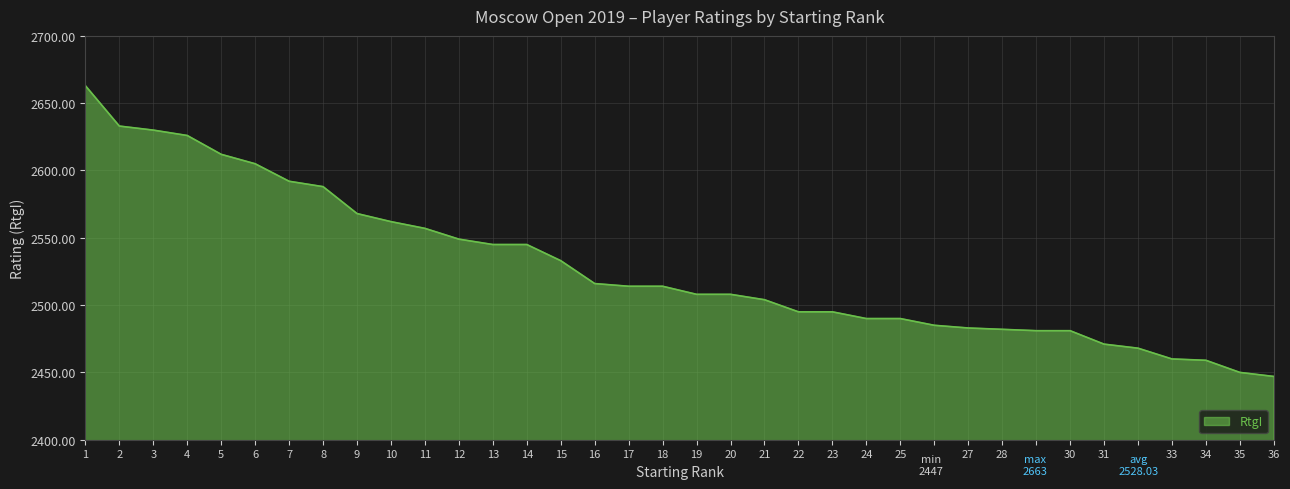

How many lines are shown in the chart?

1